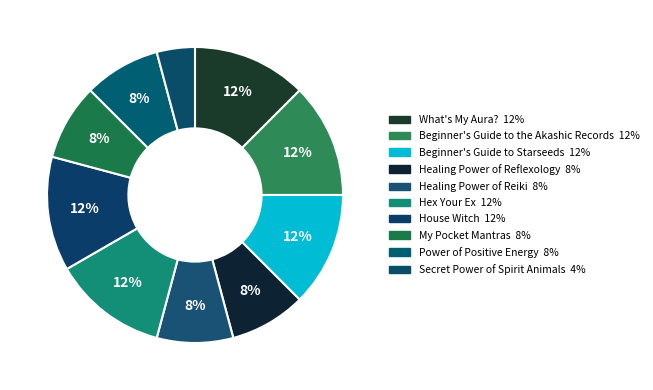

The Hex Your Ex slice represents 27% of the pie. True or false?

False